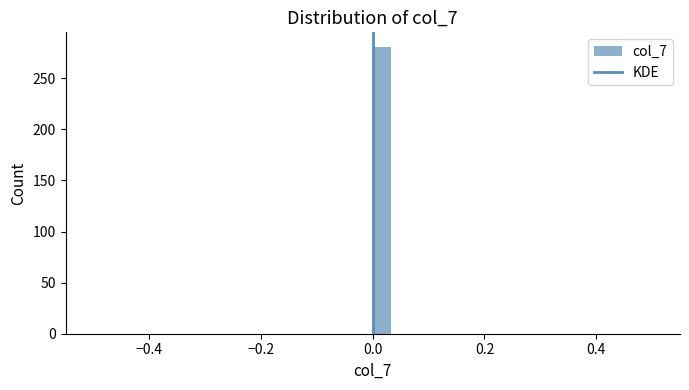

Around what value on the x-axis is the tallest bar? Give the approximate position of its centre, as read against the axis.

0.02